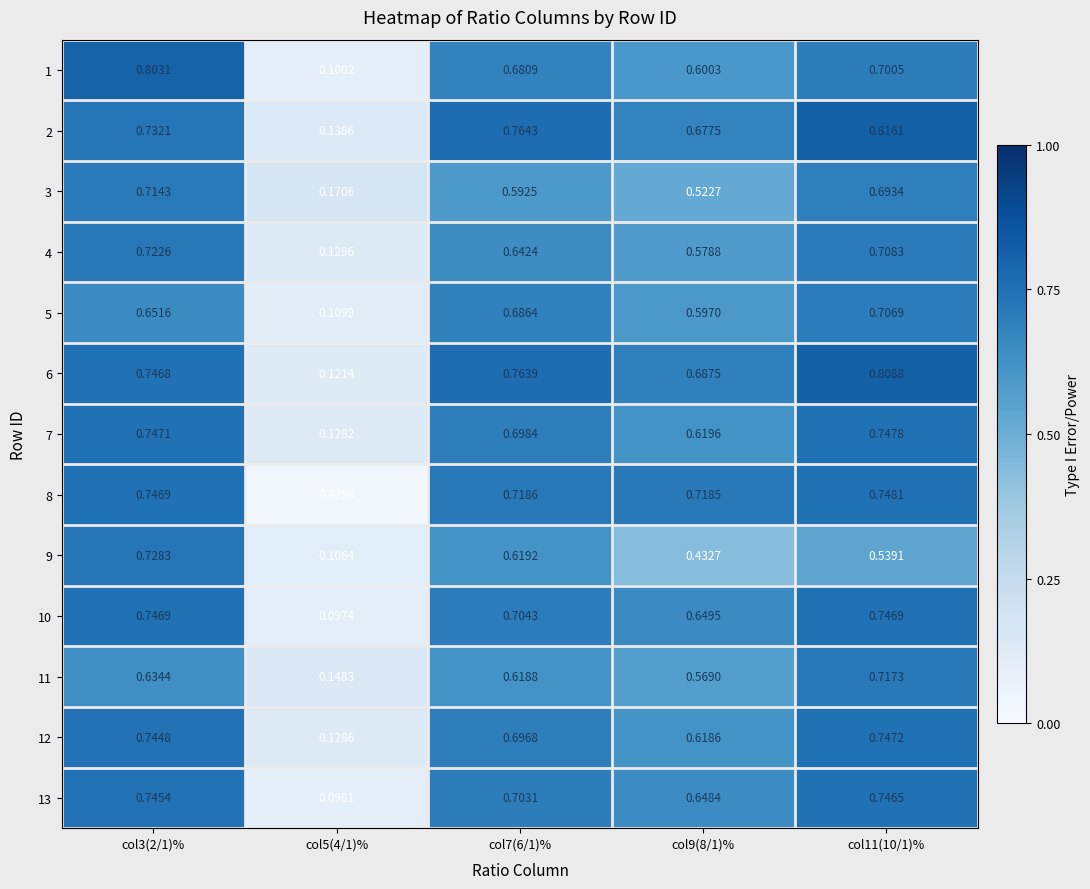

Is the value of 9 at col3(2/1)% greater than the value of 4 at col7(6/1)%?

Yes